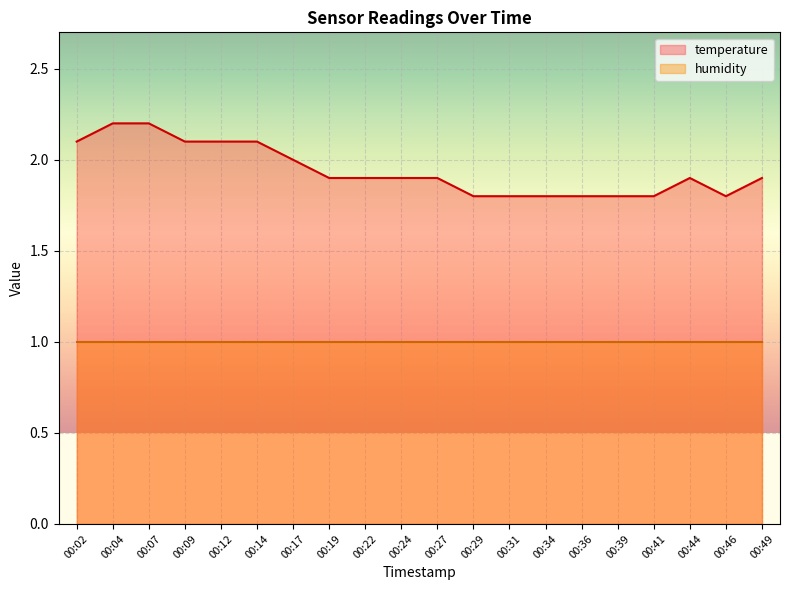

The value at 00:14 is 2.9. True or false?

False